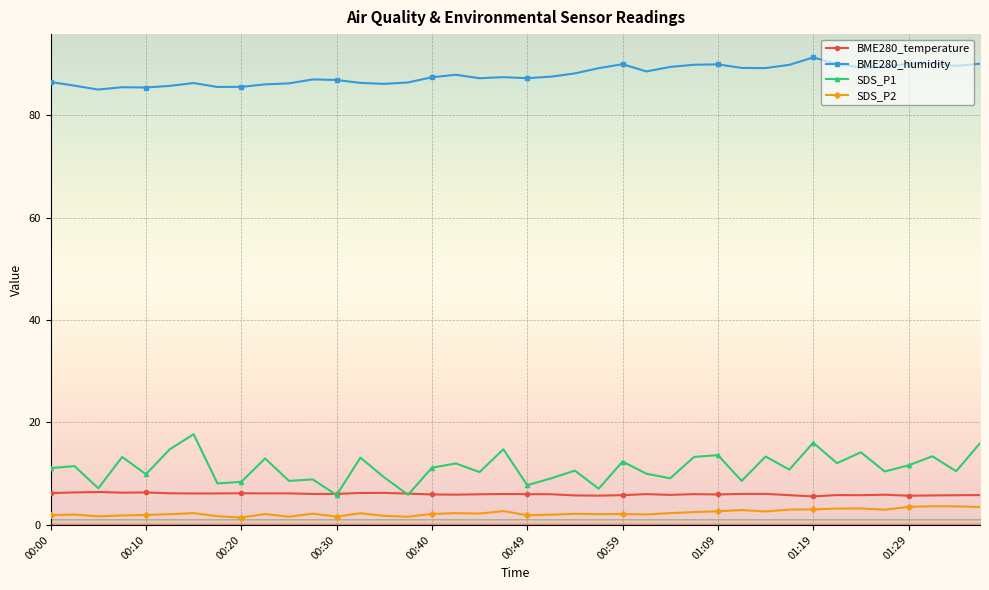

What is the difference between the second highest and second lowest values in the BME280_humidity series?

4.7